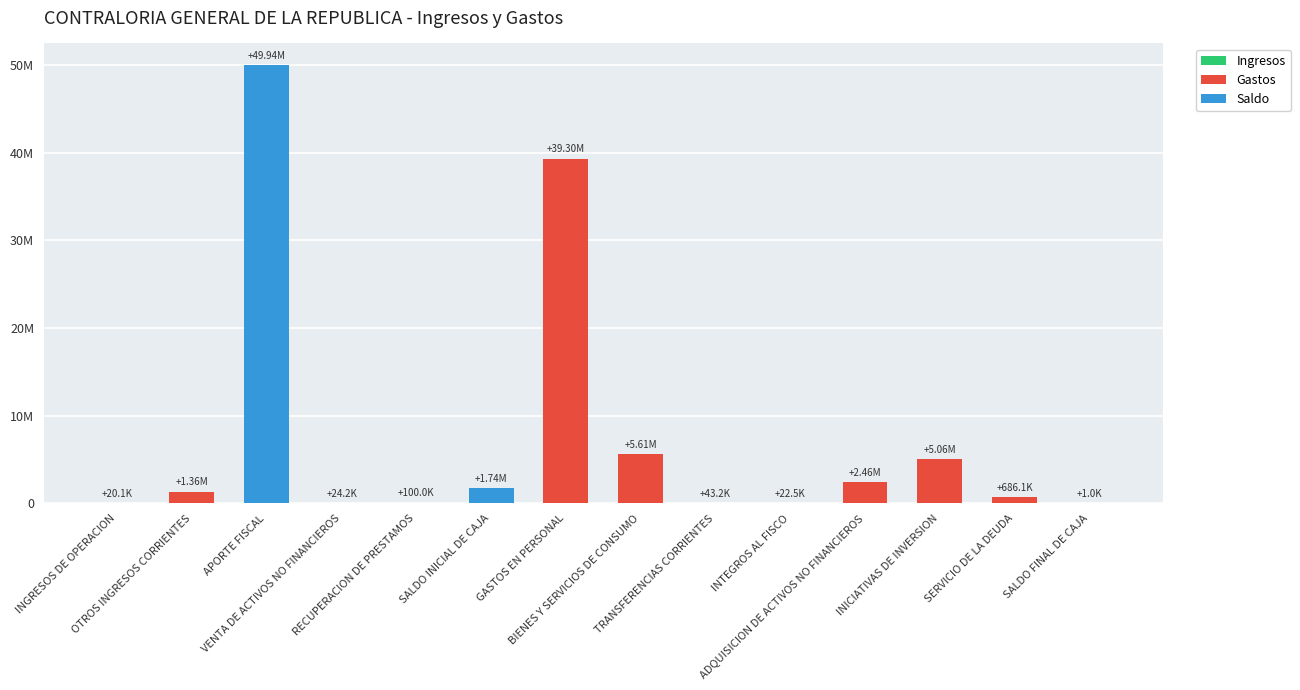

What is the difference between the values at SERVICIO DE LA DEUDA and INTEGROS AL FISCO?

663591